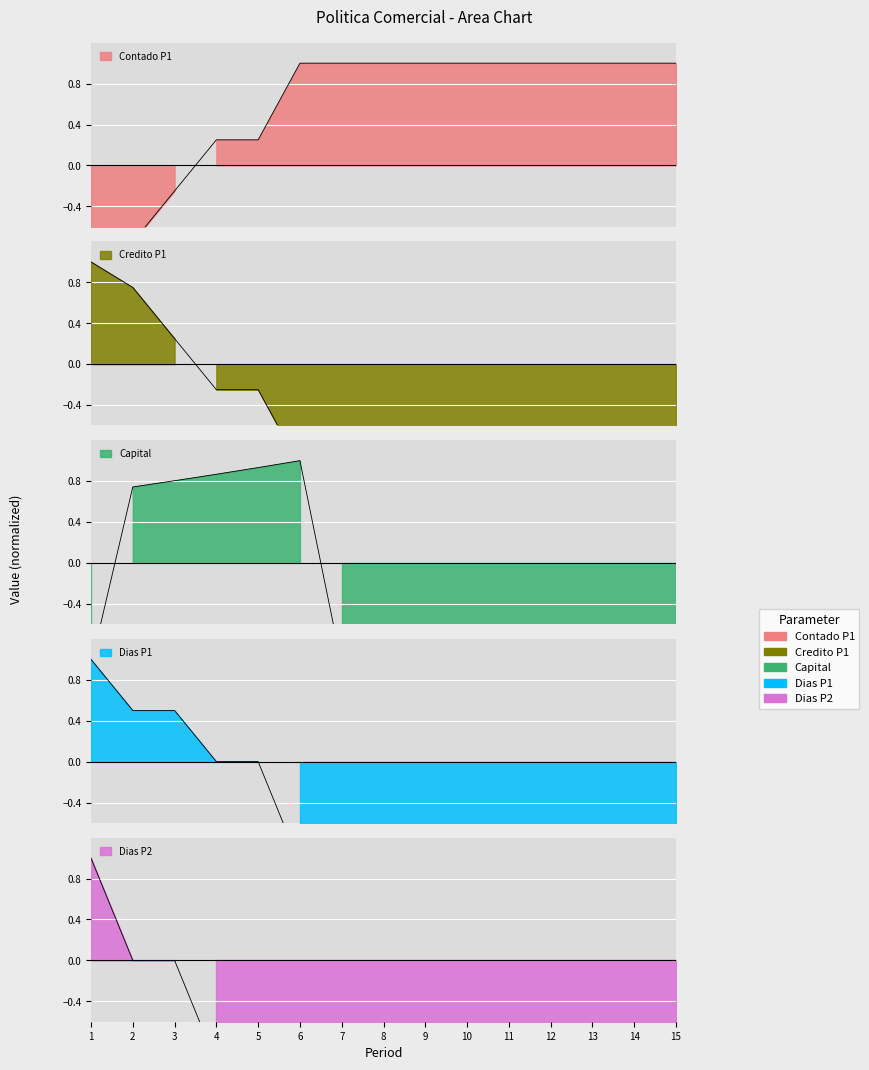

Which series changed the most between 9 and 14?

Contado P1